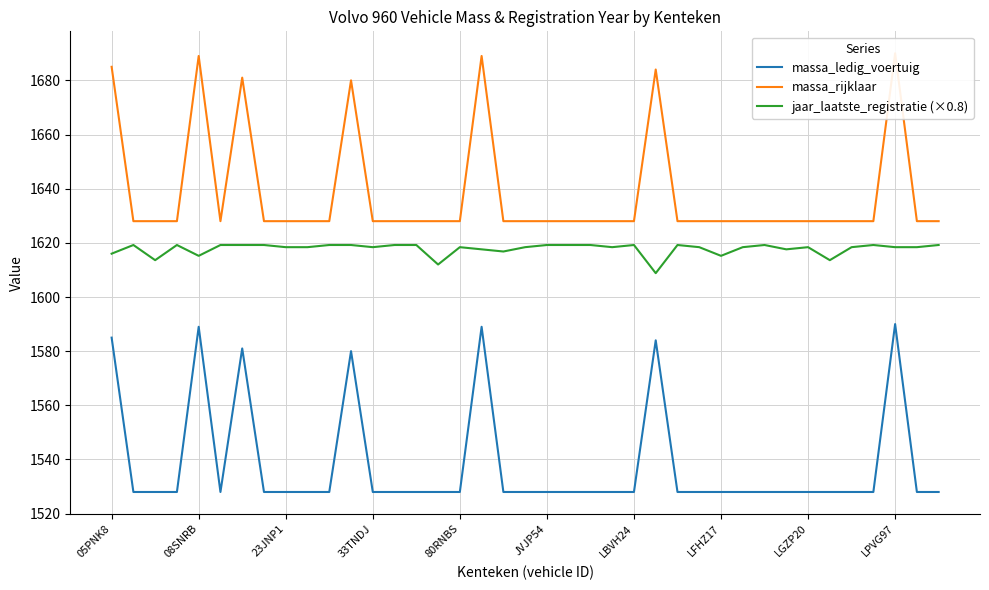

Does the chart display data point markers on the line(s)?

No